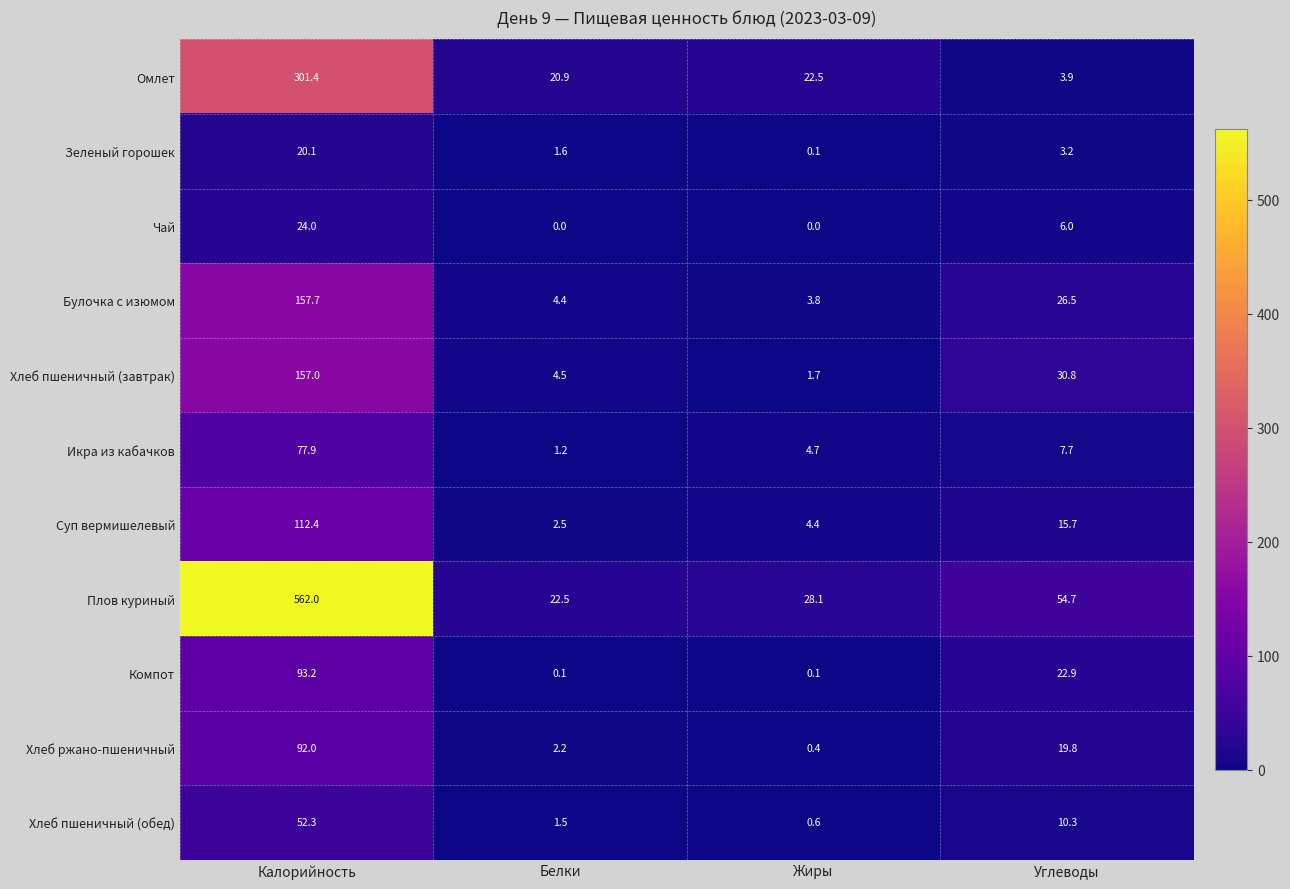

Which series changed the most between Белки and Жиры?

Плов куриный